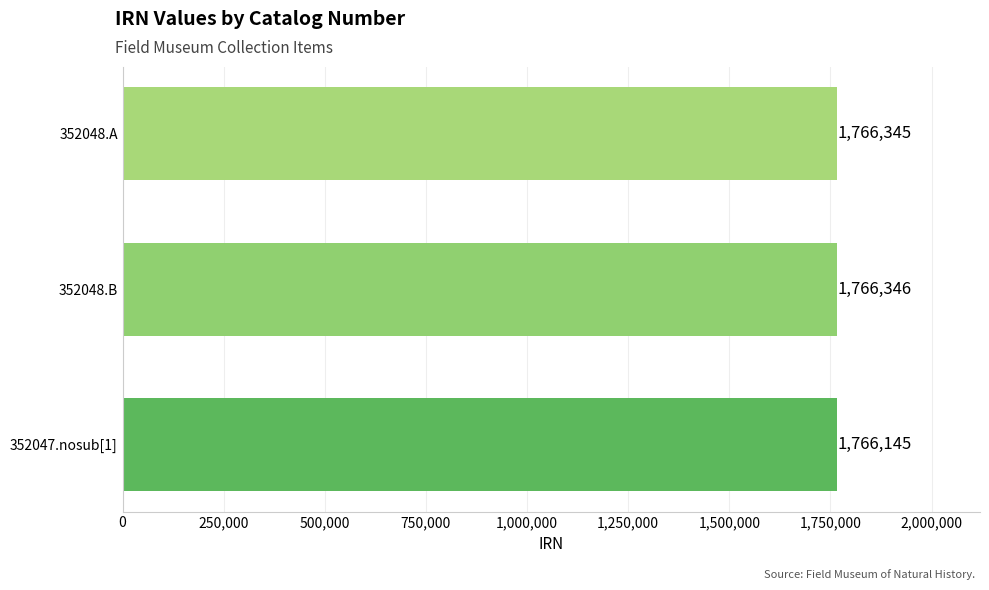

Reading bottom to top, list all the values displayed in this chart.

352047.nosub[1]=1766145	352048.B=1766346	352048.A=1766345